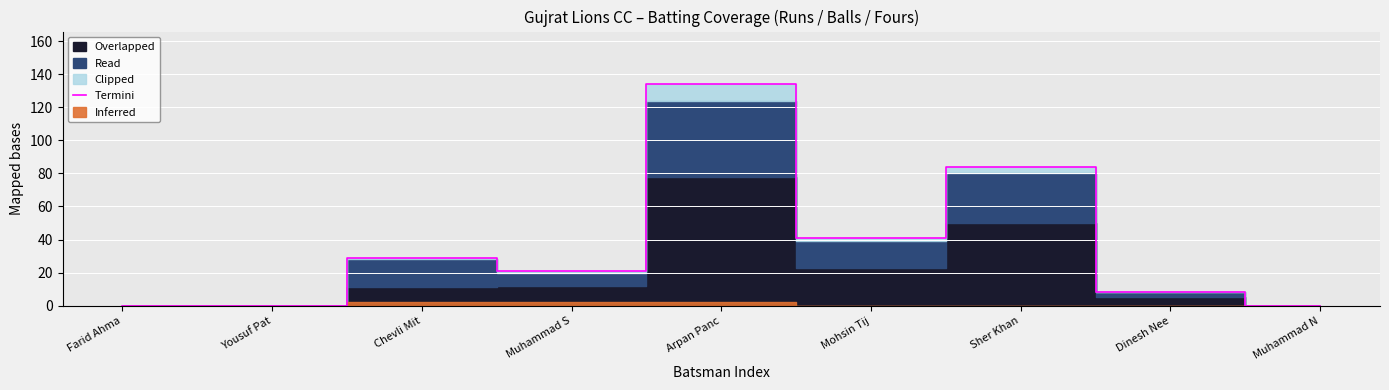

At which label does the data first exceed 21?

Chevli Mit